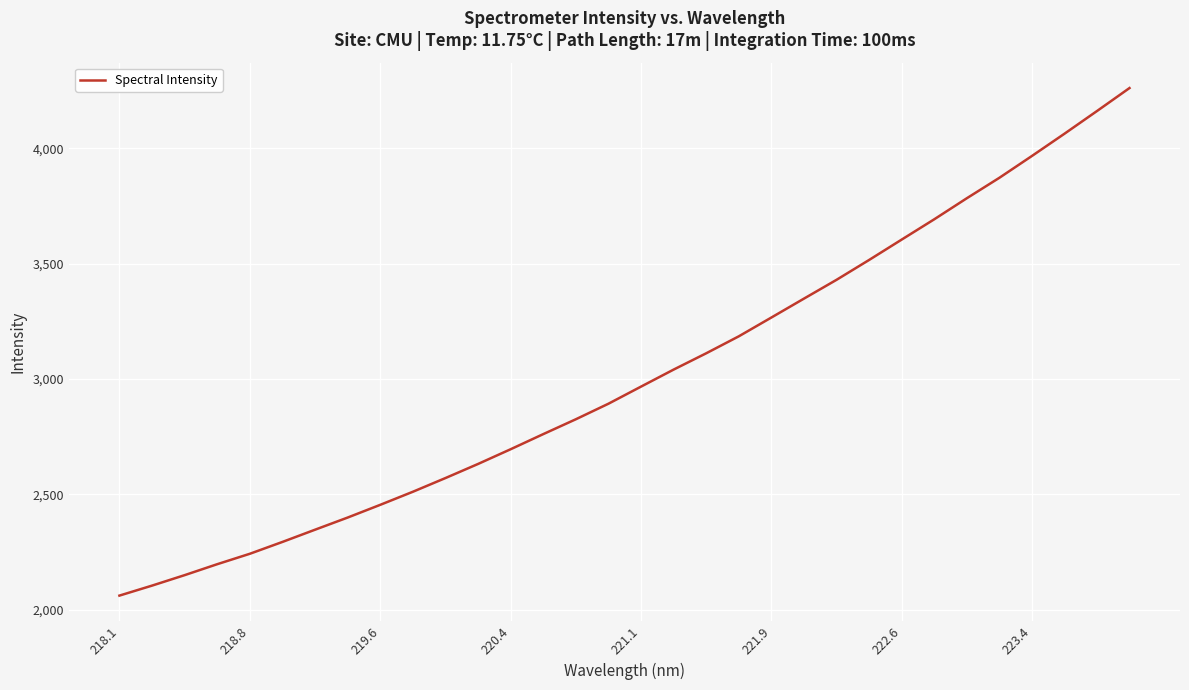

How many lines are shown in the chart?

1